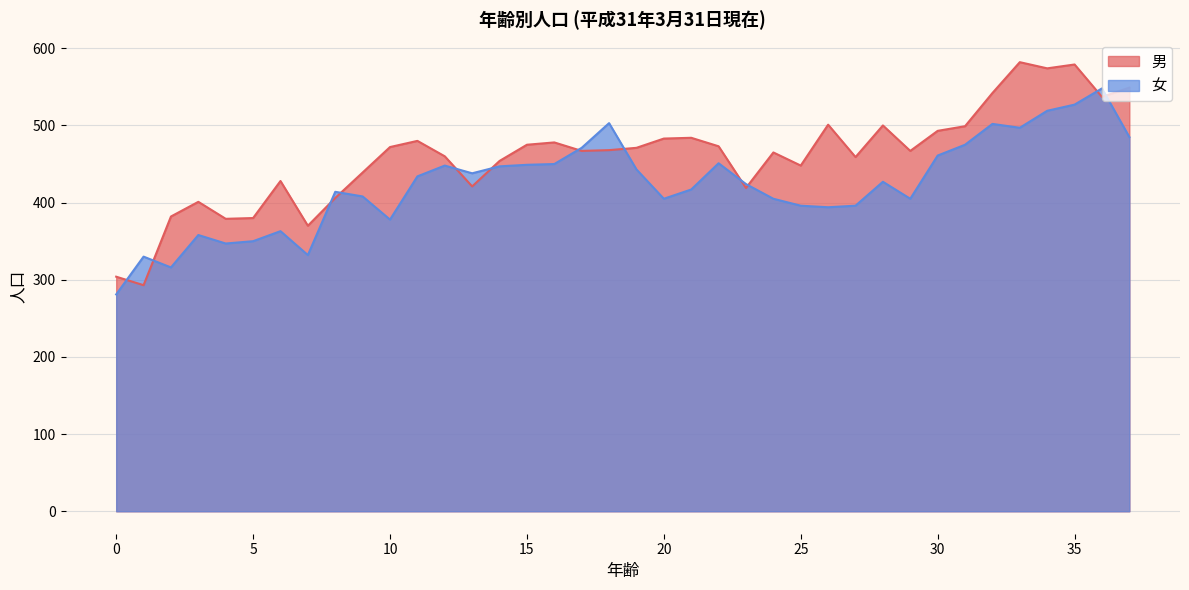

At 7, list the series in order from largest to smallest.

男, 女